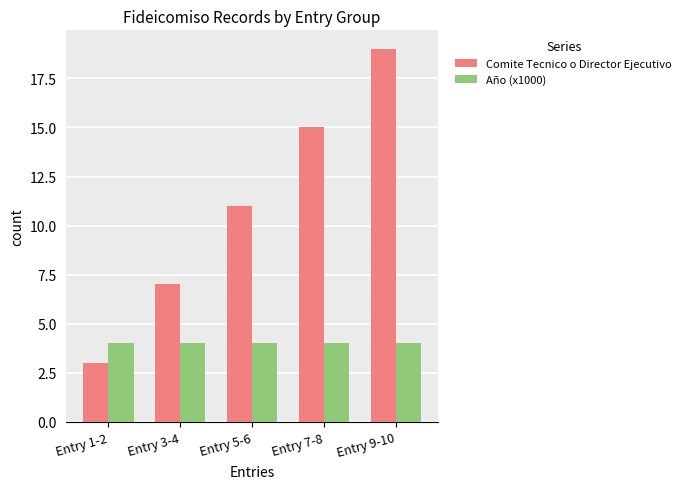

Is the value of Año (x1000) at Entry 1-2 greater than the value of Comite Tecnico o Director Ejecutivo at Entry 5-6?

No